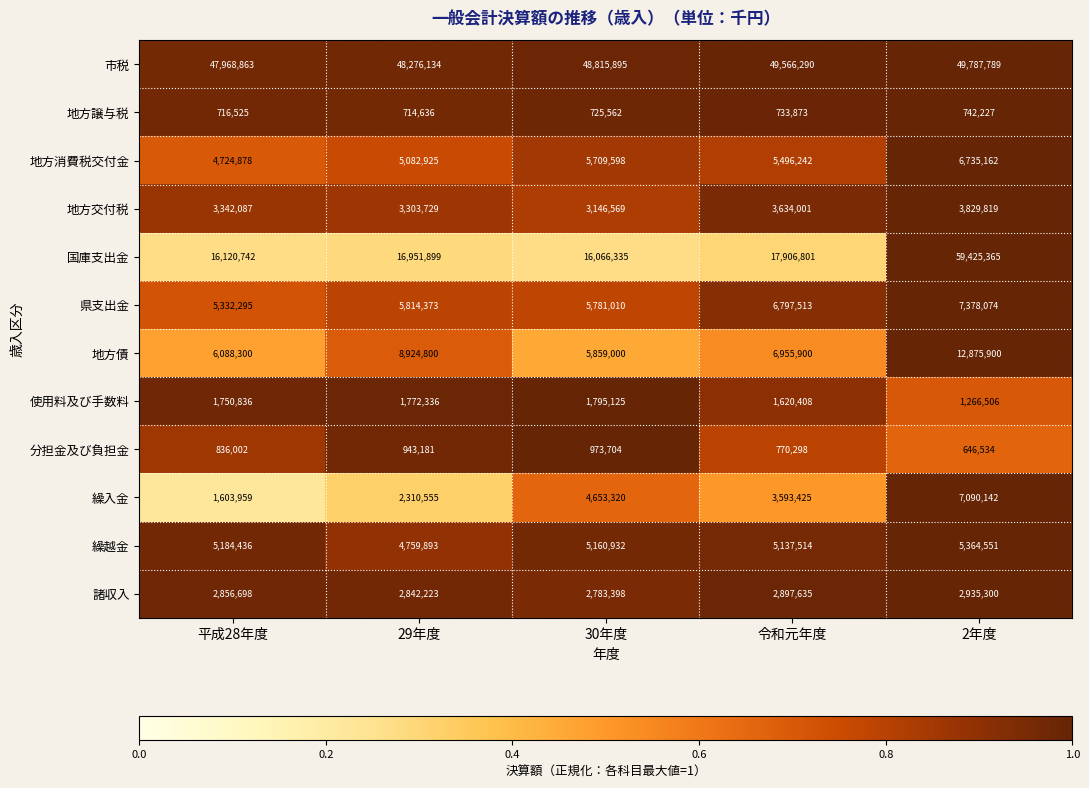

Which series has the largest total across all categories?

市税